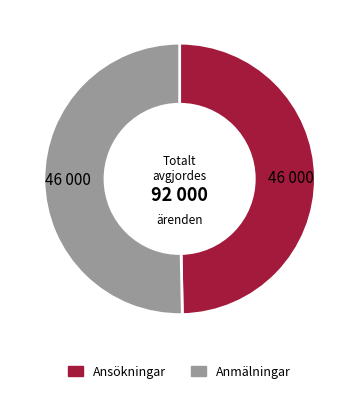

Count the number of slices in the pie.

2